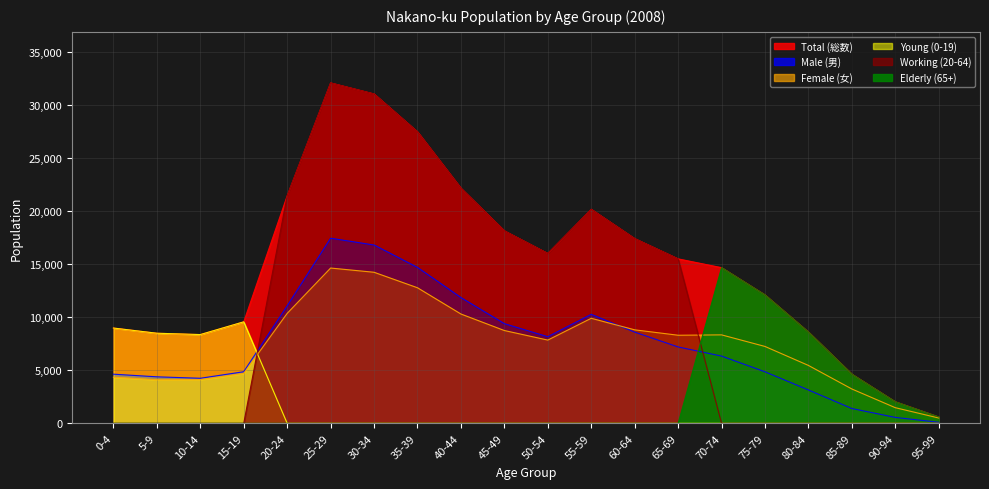

What is the total value across all series at 80-84?

25785